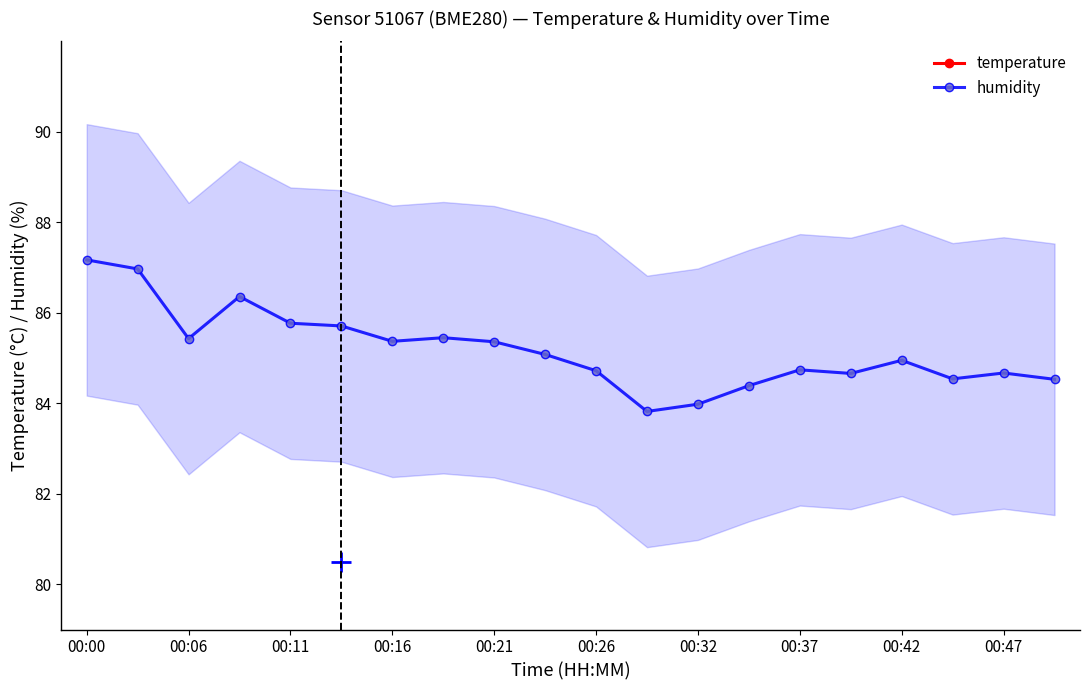

How many data points in humidity are above 85?

10